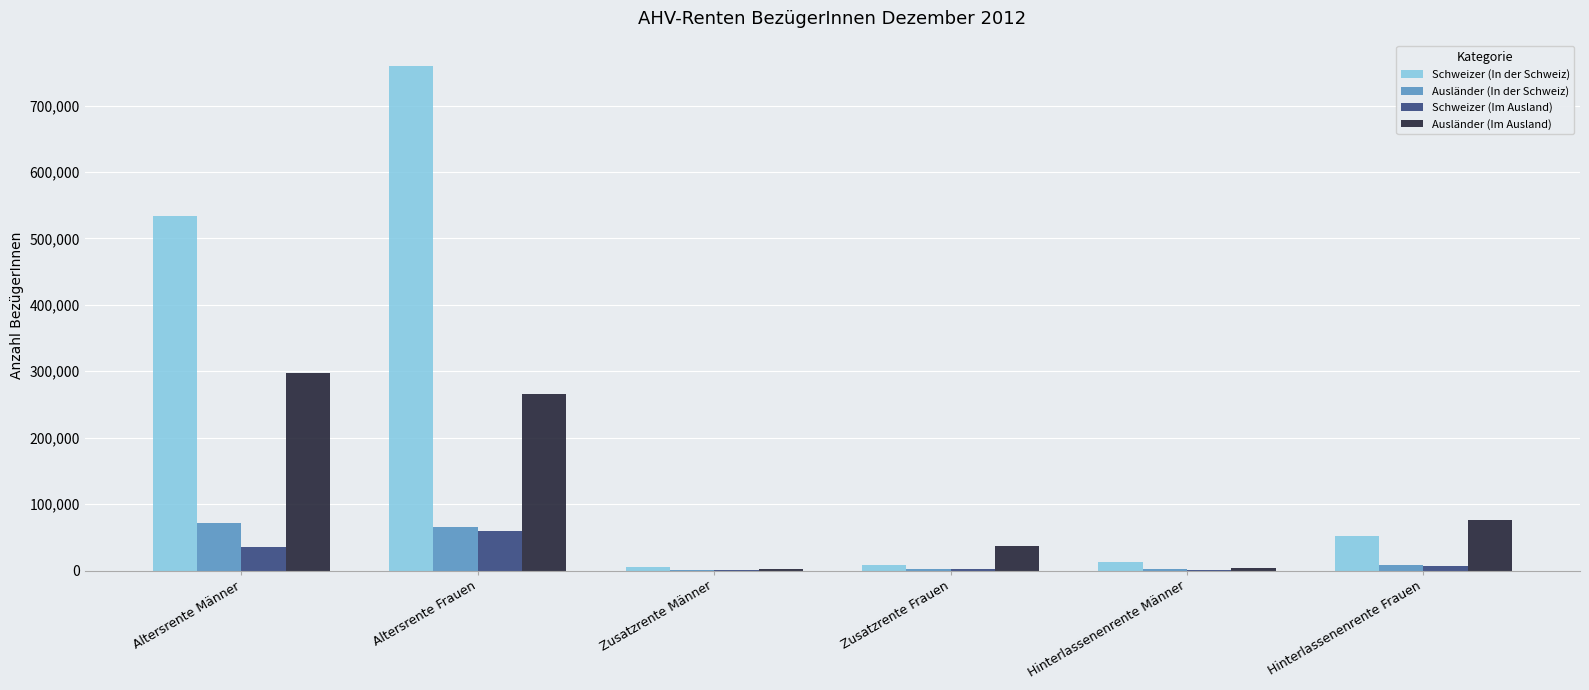

Which category has the highest value in the Ausländer (Im Ausland) series?

Altersrente Männer